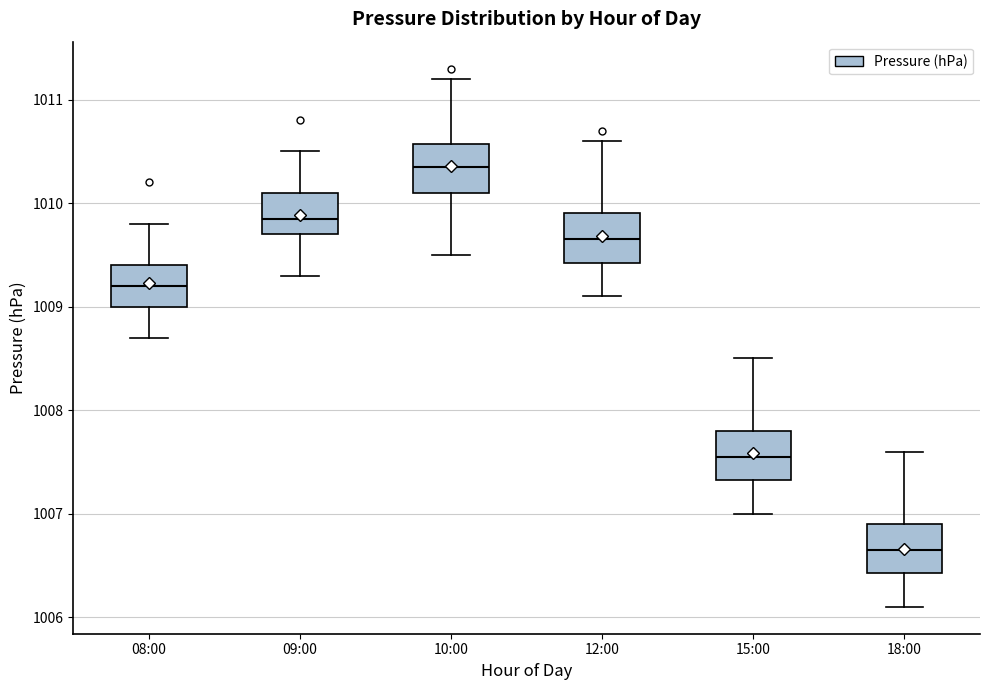

Reading left to right, read every box against the y-axis: the position of its median line, the range the box covers, and the ends of its whiskers. The values are not printed on the chart, so give them approximately, as read against the axis.

08:00: median 1009.2, box 1009.0 to 1009.4, whiskers 1008.7 to 1009.8
09:00: median 1009.9, box 1009.7 to 1010.1, whiskers 1009.3 to 1010.5
10:00: median 1010.4, box 1010.1 to 1010.6, whiskers 1009.5 to 1011.2
12:00: median 1009.7, box 1009.4 to 1009.9, whiskers 1009.1 to 1010.6
15:00: median 1007.6, box 1007.3 to 1007.8, whiskers 1007.0 to 1008.5
18:00: median 1006.7, box 1006.4 to 1006.9, whiskers 1006.1 to 1007.6